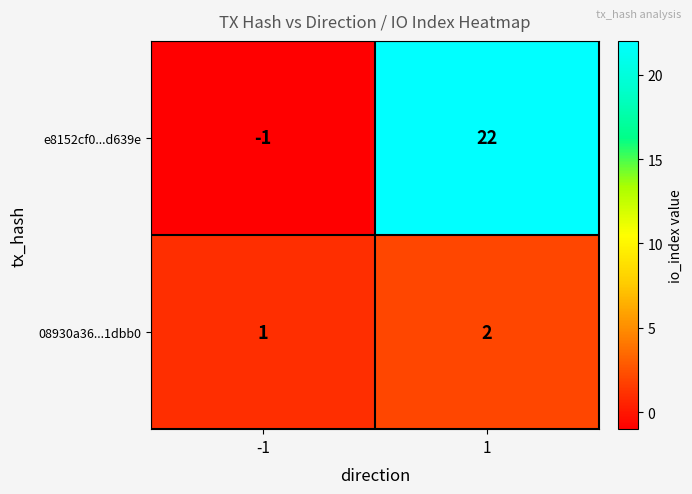

What is the total value across all series at 1?

24